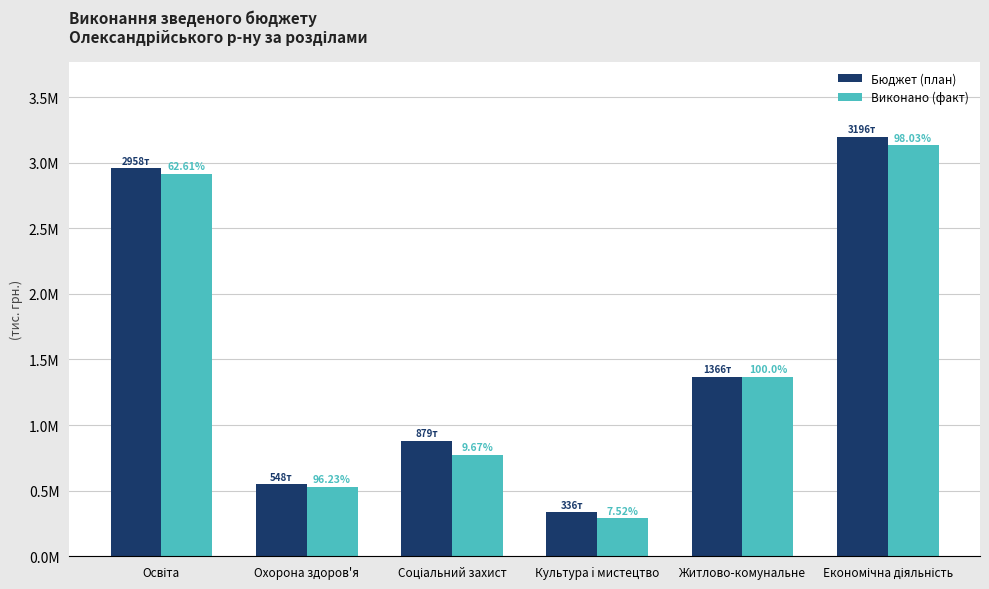

What is the difference between the second highest and second lowest values in the Бюджет (план) series?

2410040.7